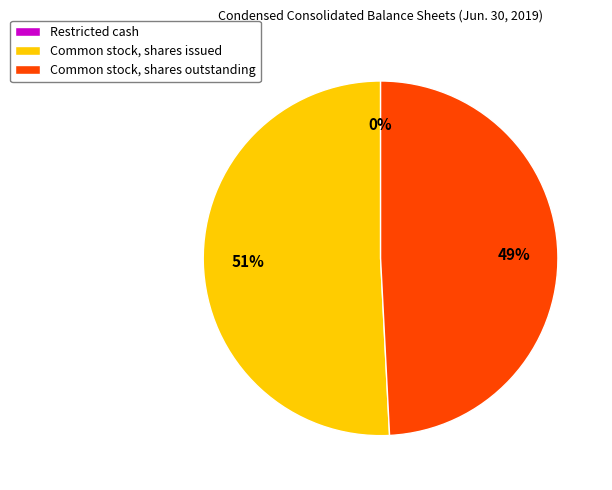

Between Common stock, shares outstanding and Common stock, shares issued, which is larger?

Common stock, shares issued